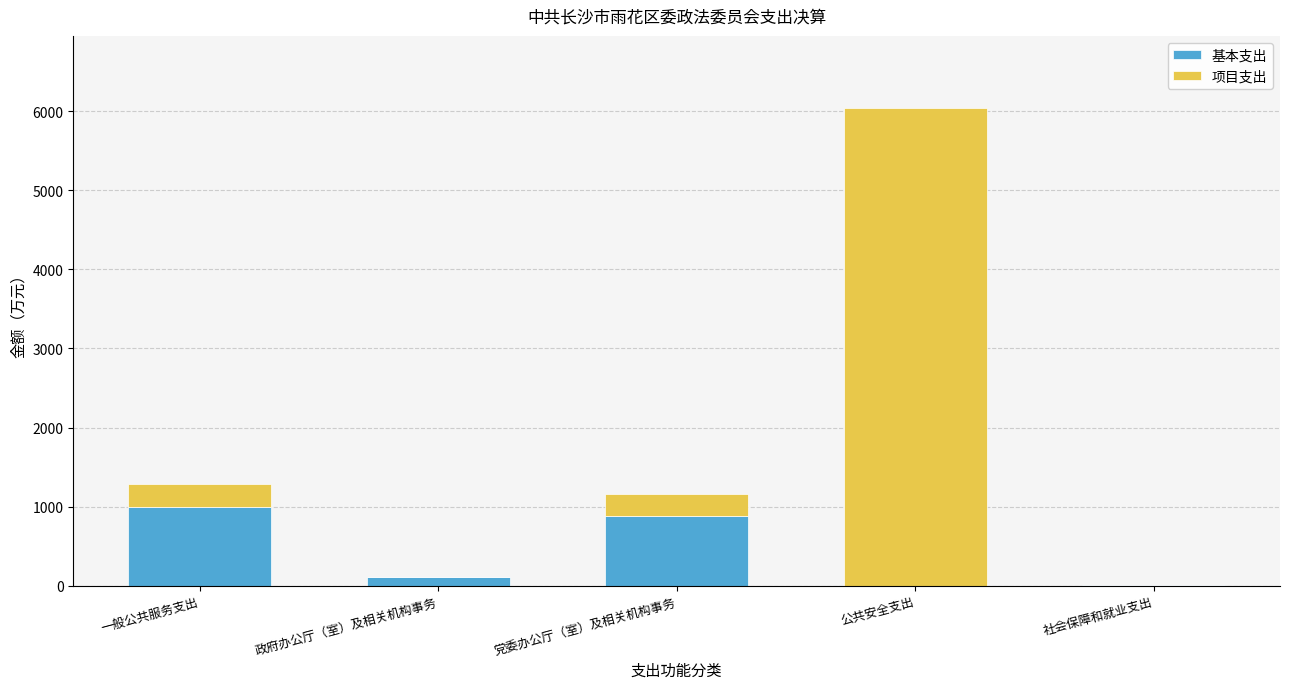

How many categories are shown in the chart?

5